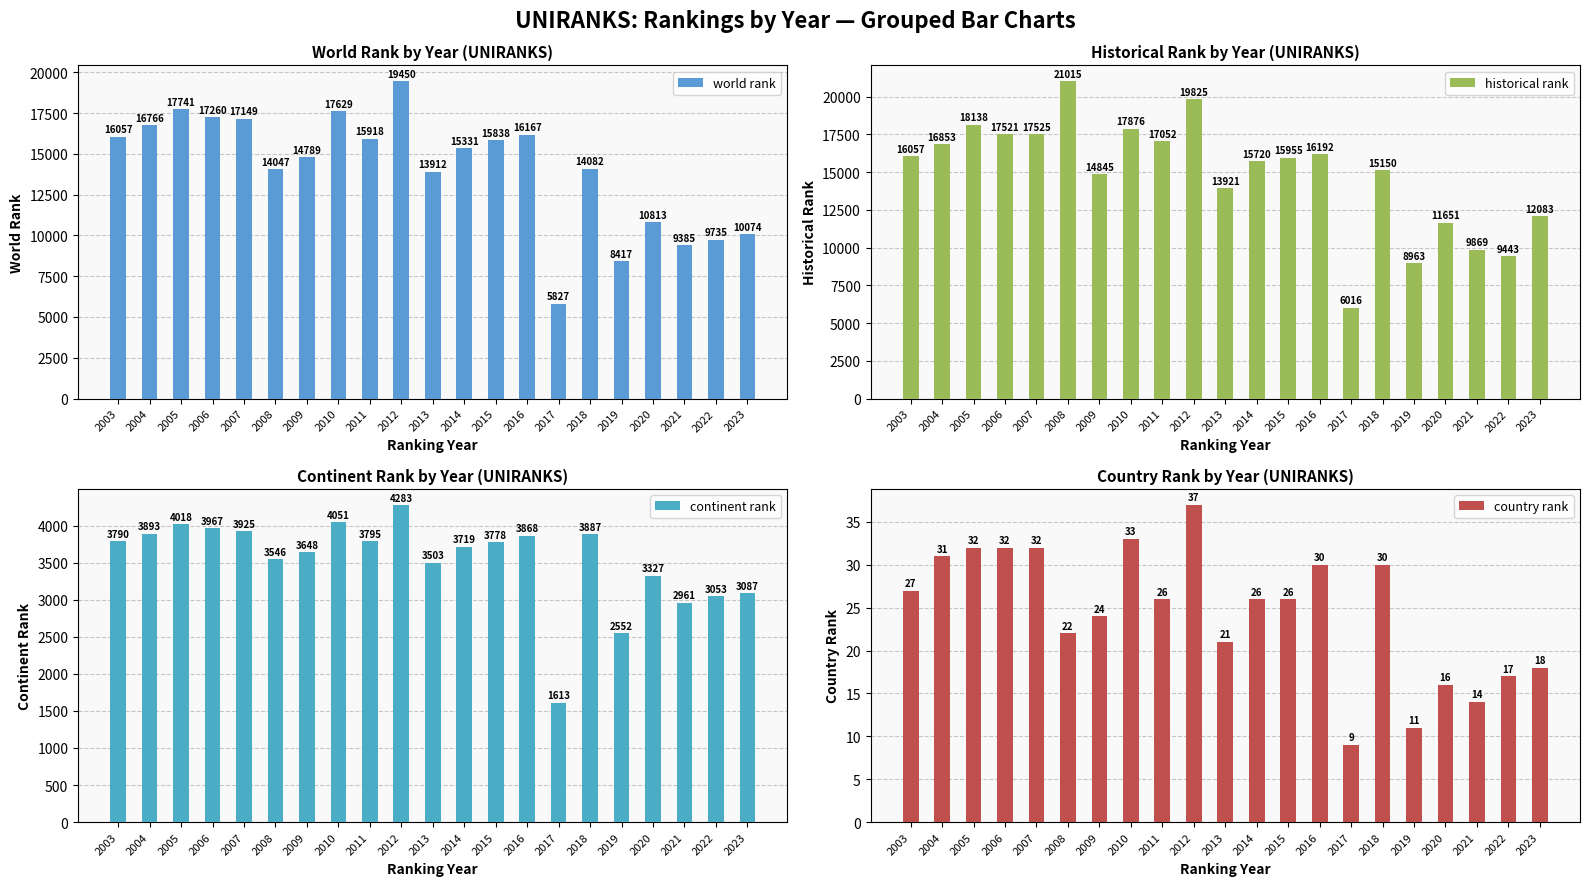

What is the difference between the country rank values at 2021 and 2022?

3